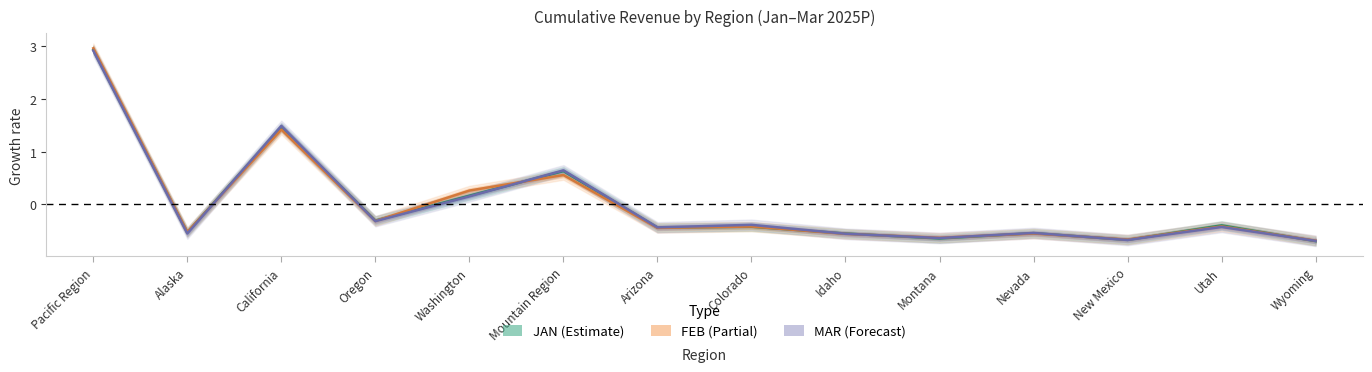

At which category does the chart reach its peak across all series?

Pacific Region